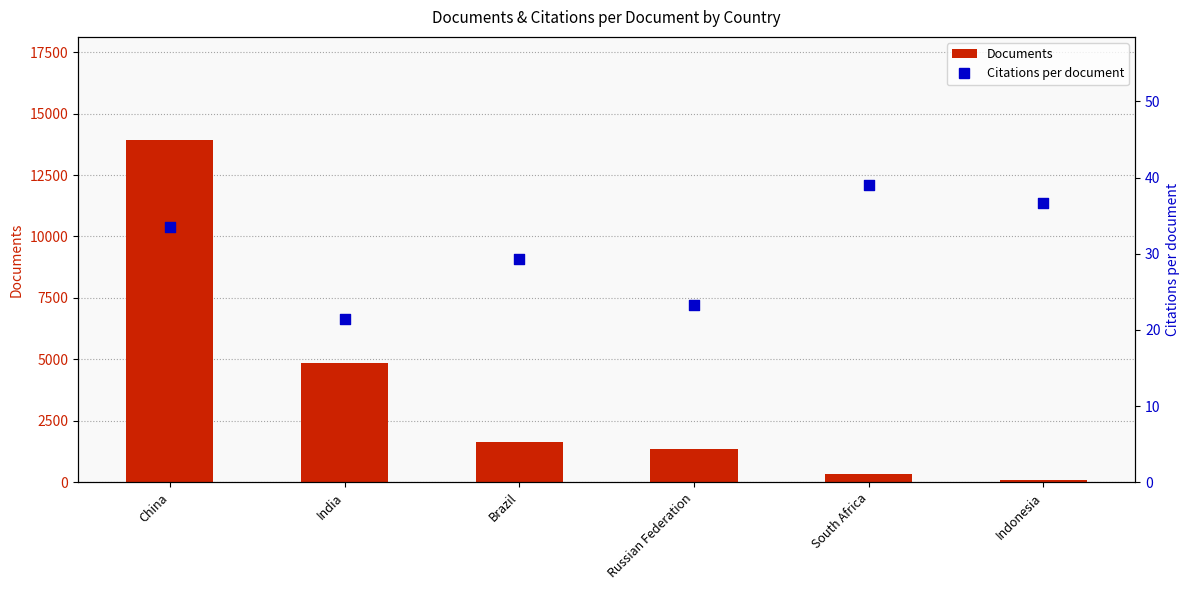

Is the value of Citations per document at China greater than the value of Documents at India?

No